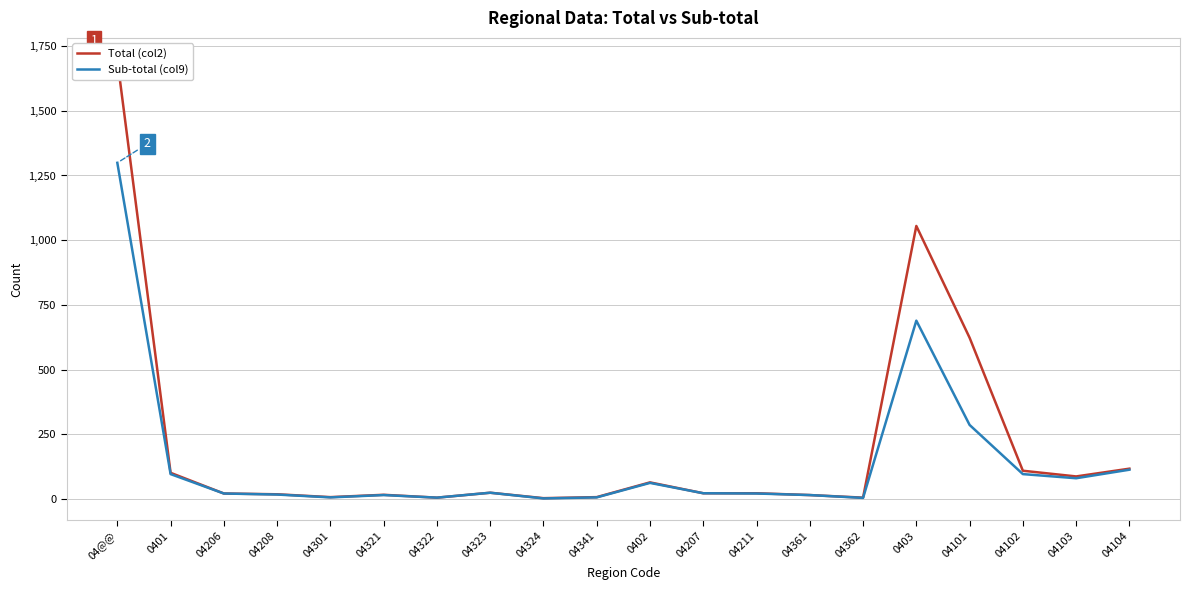

Does the chart have visible grid lines?

Yes